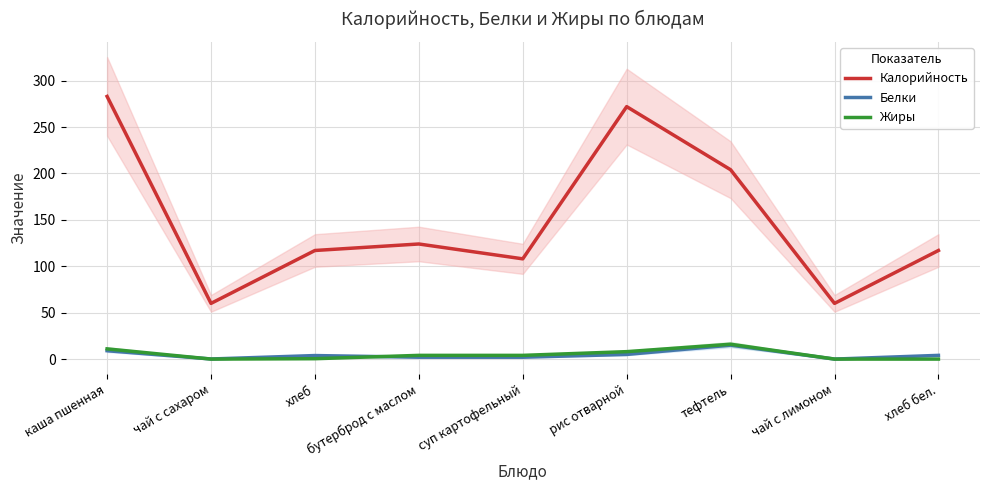

How many values in the Жиры series are below 4?

4